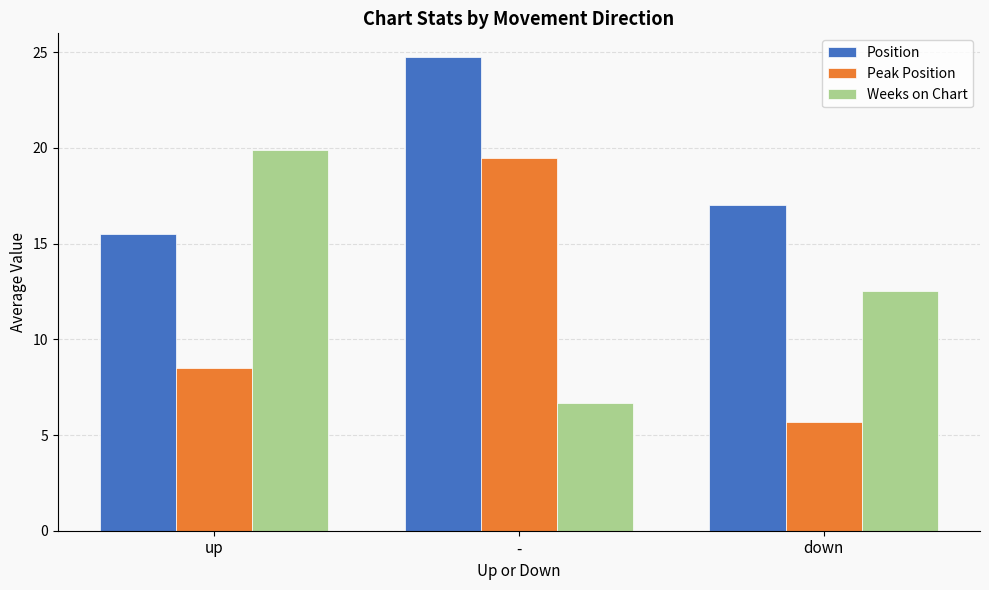

How many data points in Weeks on Chart are less than 12?

1